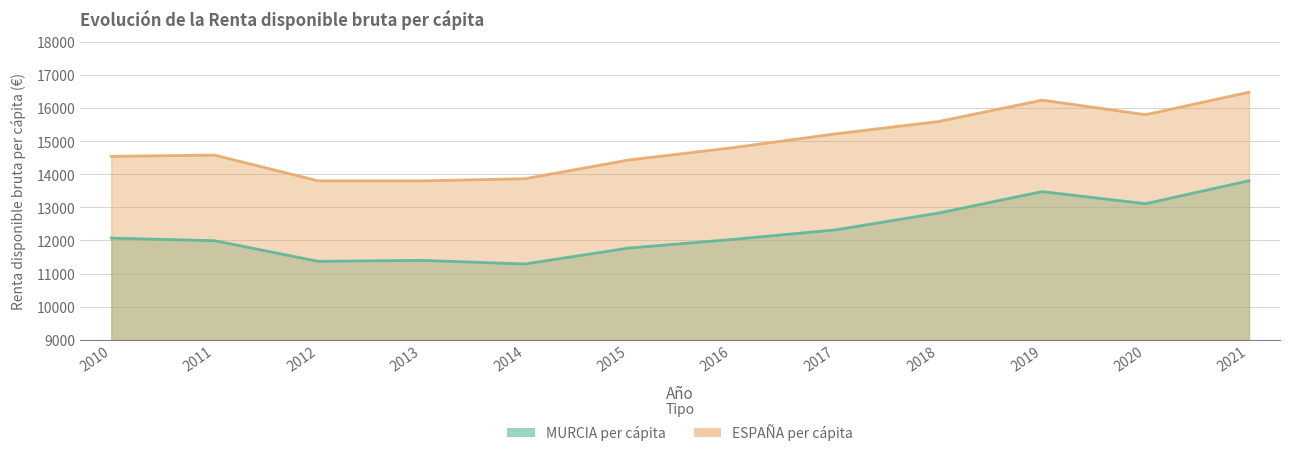

True or false: MURCIA per cápita has a value of 12073 at 2010.

True